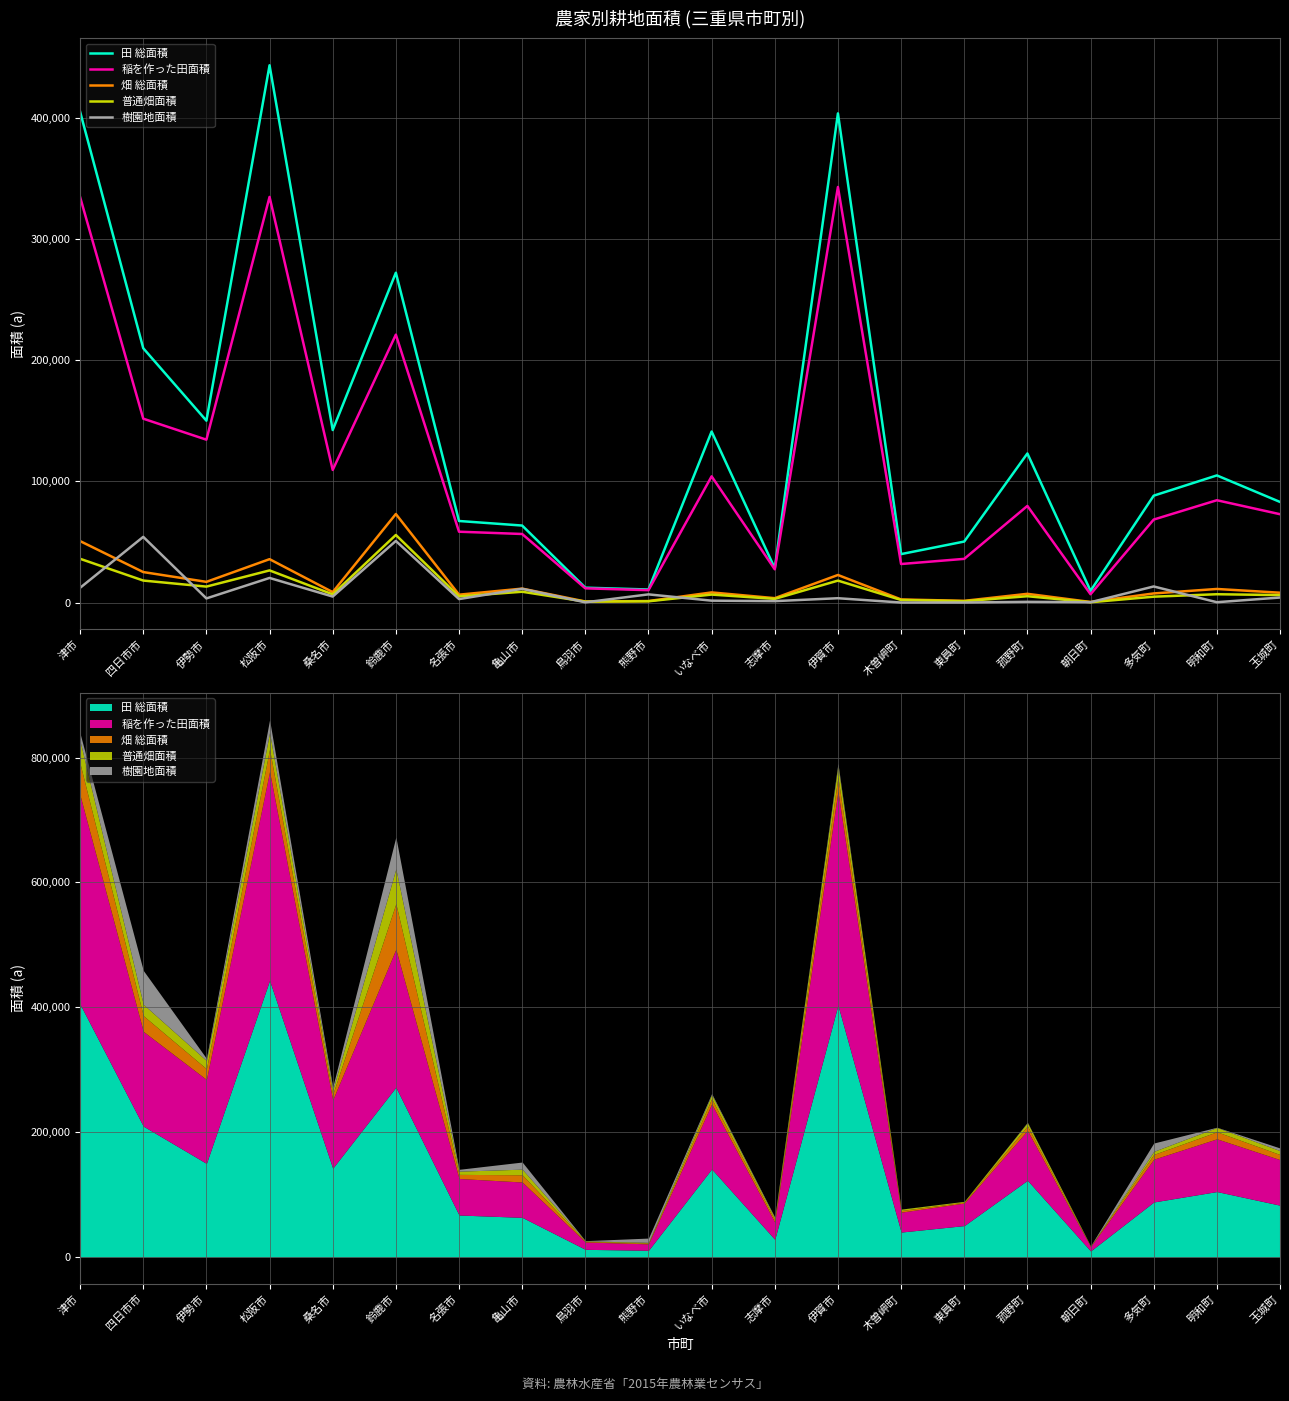

At 松阪市, list the series in order from smallest to largest.

樹園地面積, 普通畑面積, 畑 総面積, 稲を作った田面積, 田 総面積